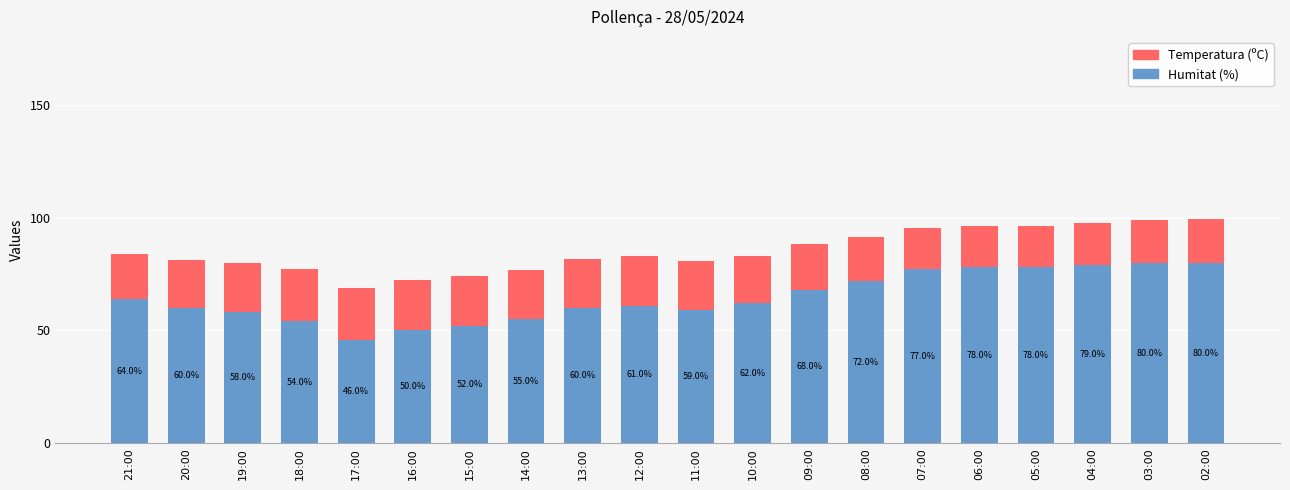

What is the difference between the maximum and minimum values in the Humitat (%) series?

34.0